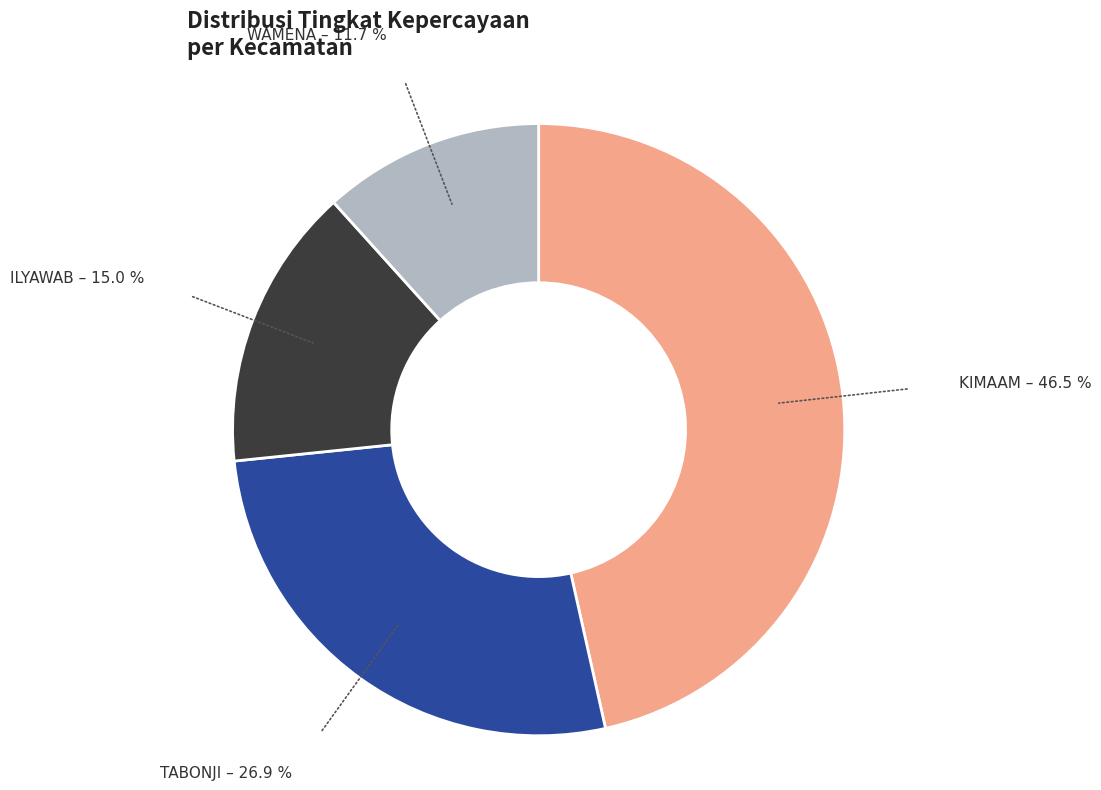

Which slice is the smallest?

WAMENA